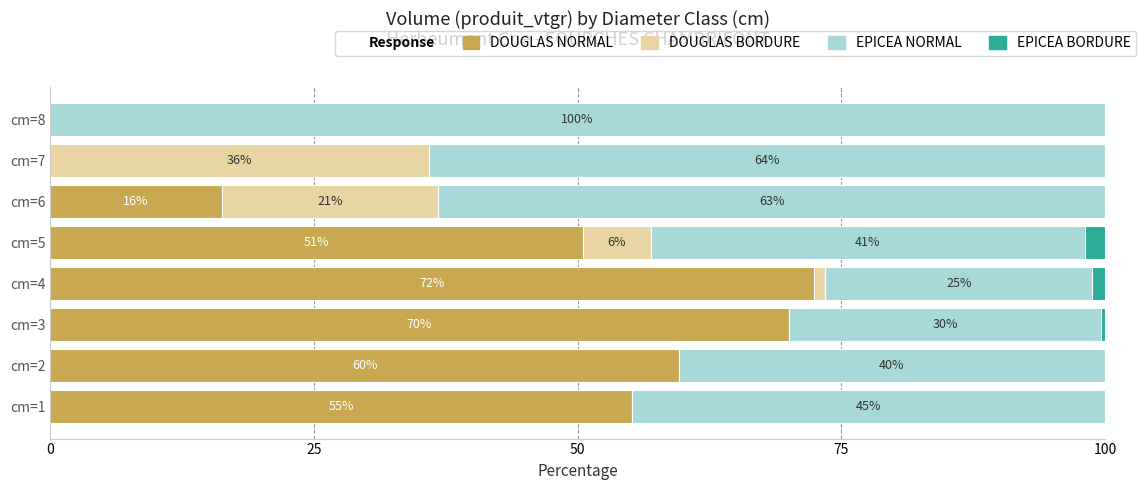

What position from the left is 75?

4